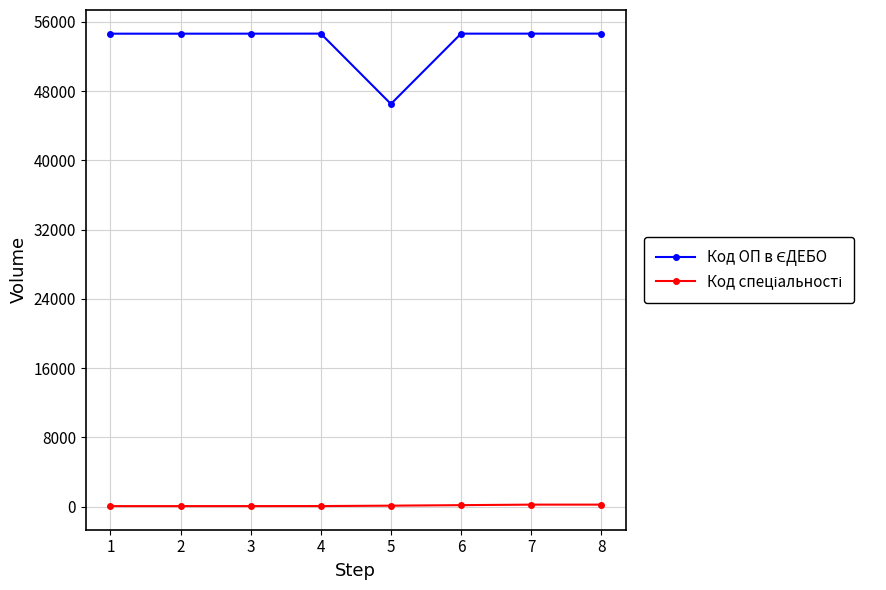

What is the total value across all series at 6?

54821